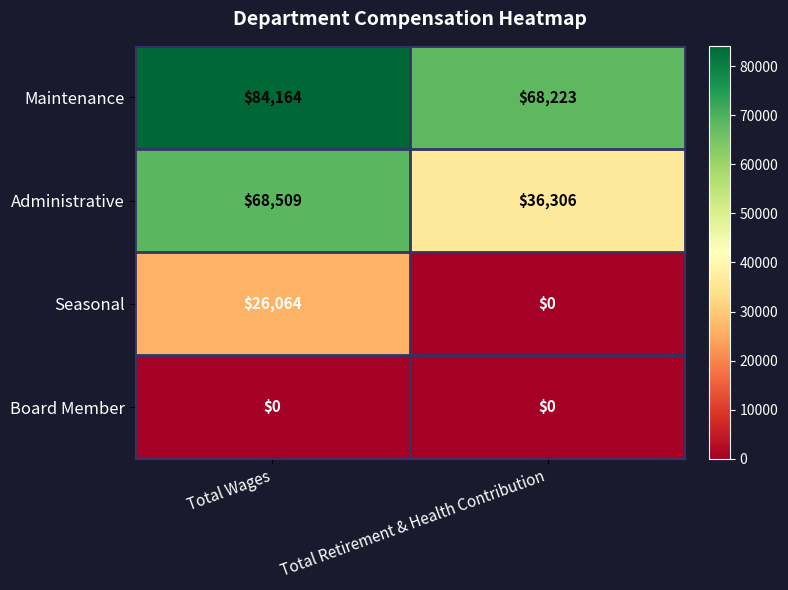

At which category is the sum across all series the highest?

Total Wages